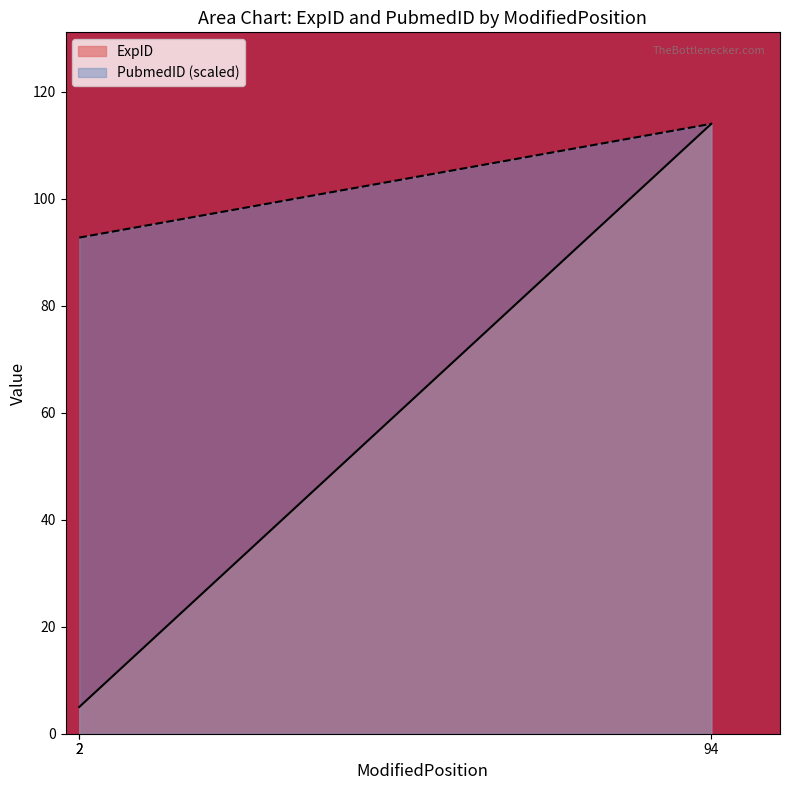

What is the total value across all series at 2?

97.7